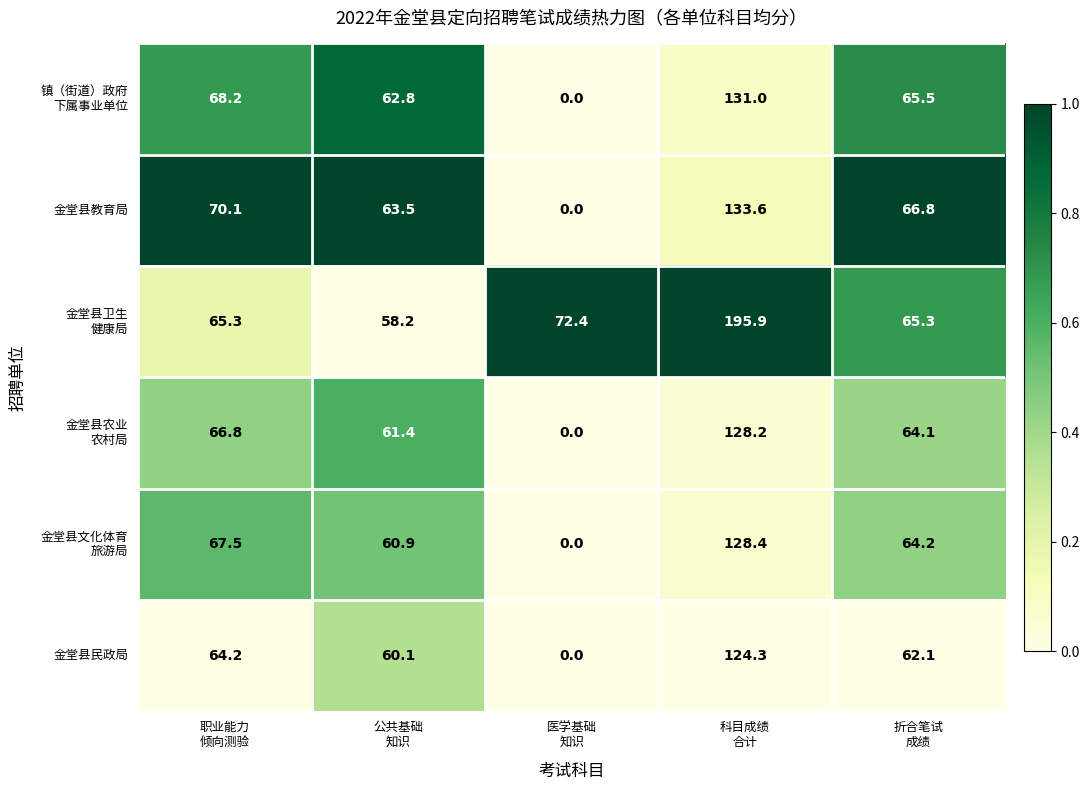

What is the difference between the maximum and second lowest values in the 金堂县教育局 series?

70.1